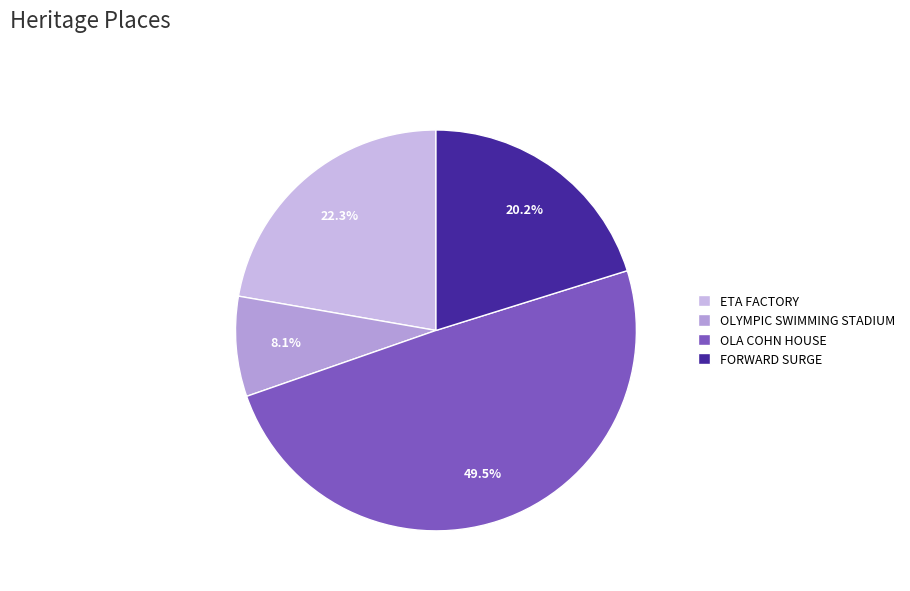

Is there any slice that represents more than half of the pie?

No